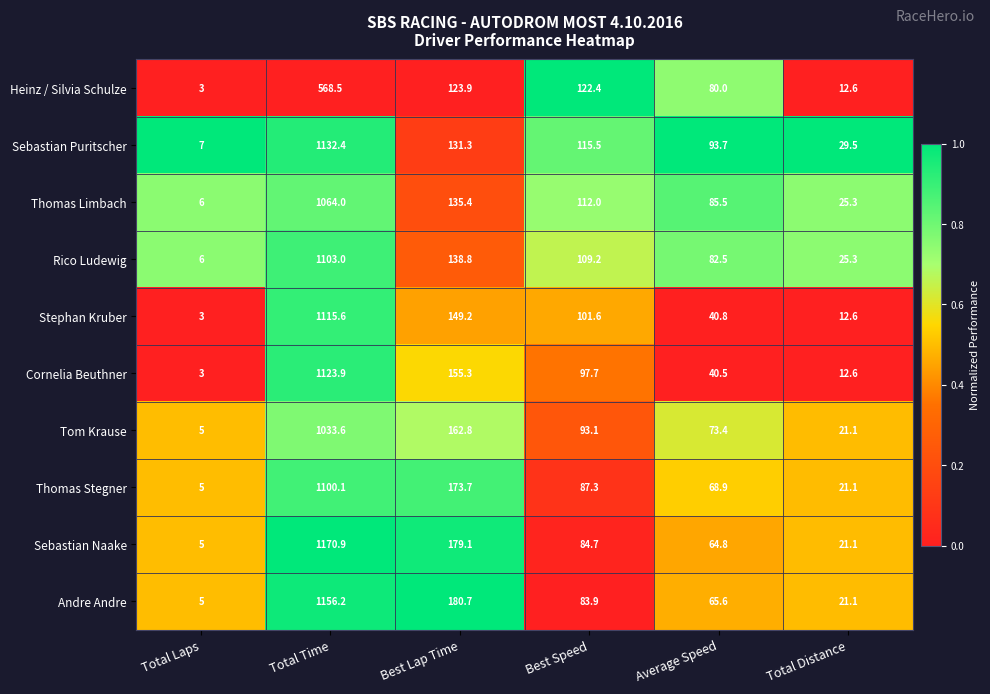

What is the difference between the maximum and minimum values in the Tom Krause series?

1028.6